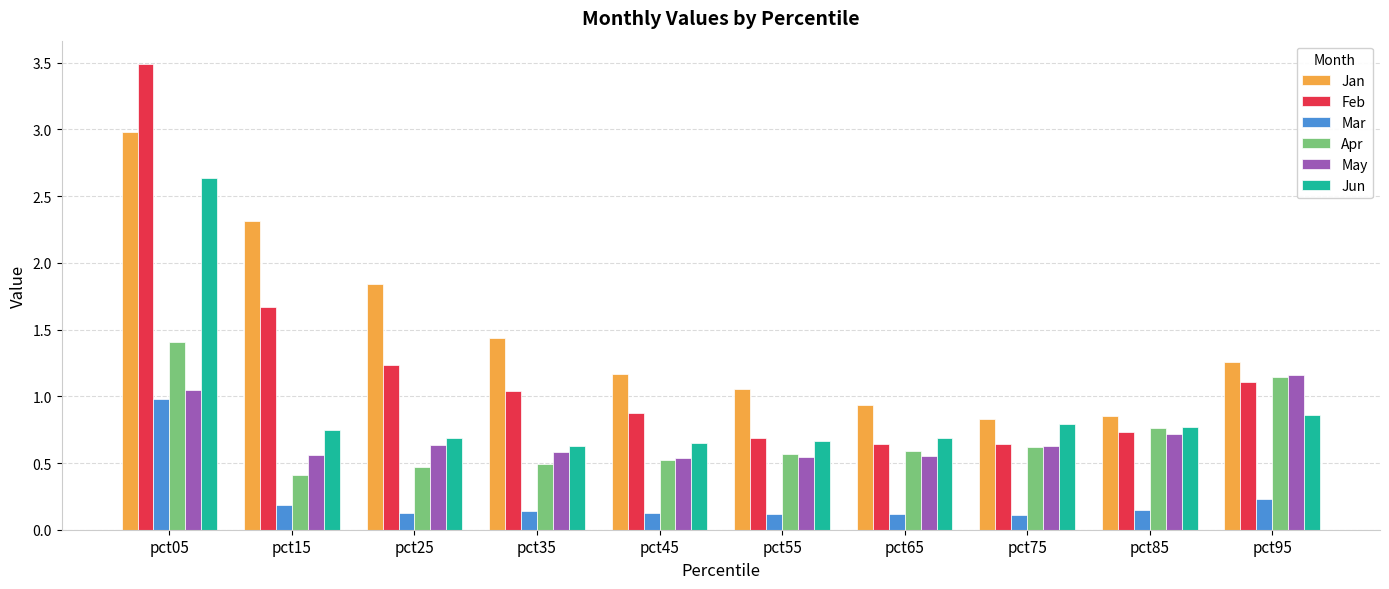

List the series in order of their peak value, highest first.

Feb, Jan, Jun, Apr, May, Mar